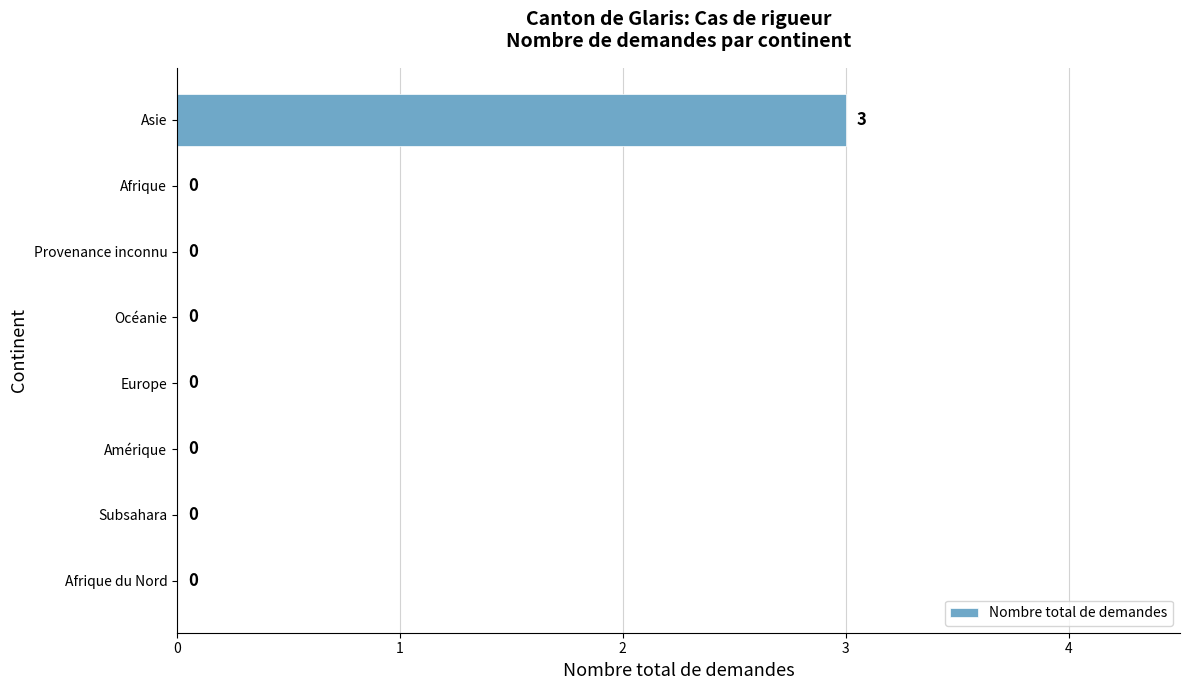

Reading top to bottom, what are all the values shown in this chart?

Asie=3	Afrique=0	Provenance inconnu=0	Océanie=0	Europe=0	Amérique=0	Subsahara=0	Afrique du Nord=0